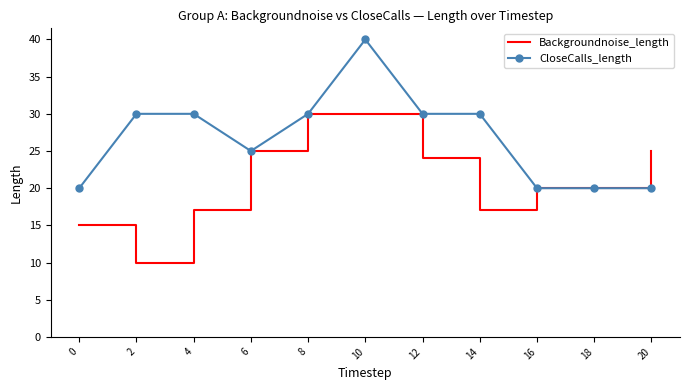

List the series in order of their peak value, highest first.

CloseCalls_length, Backgroundnoise_length